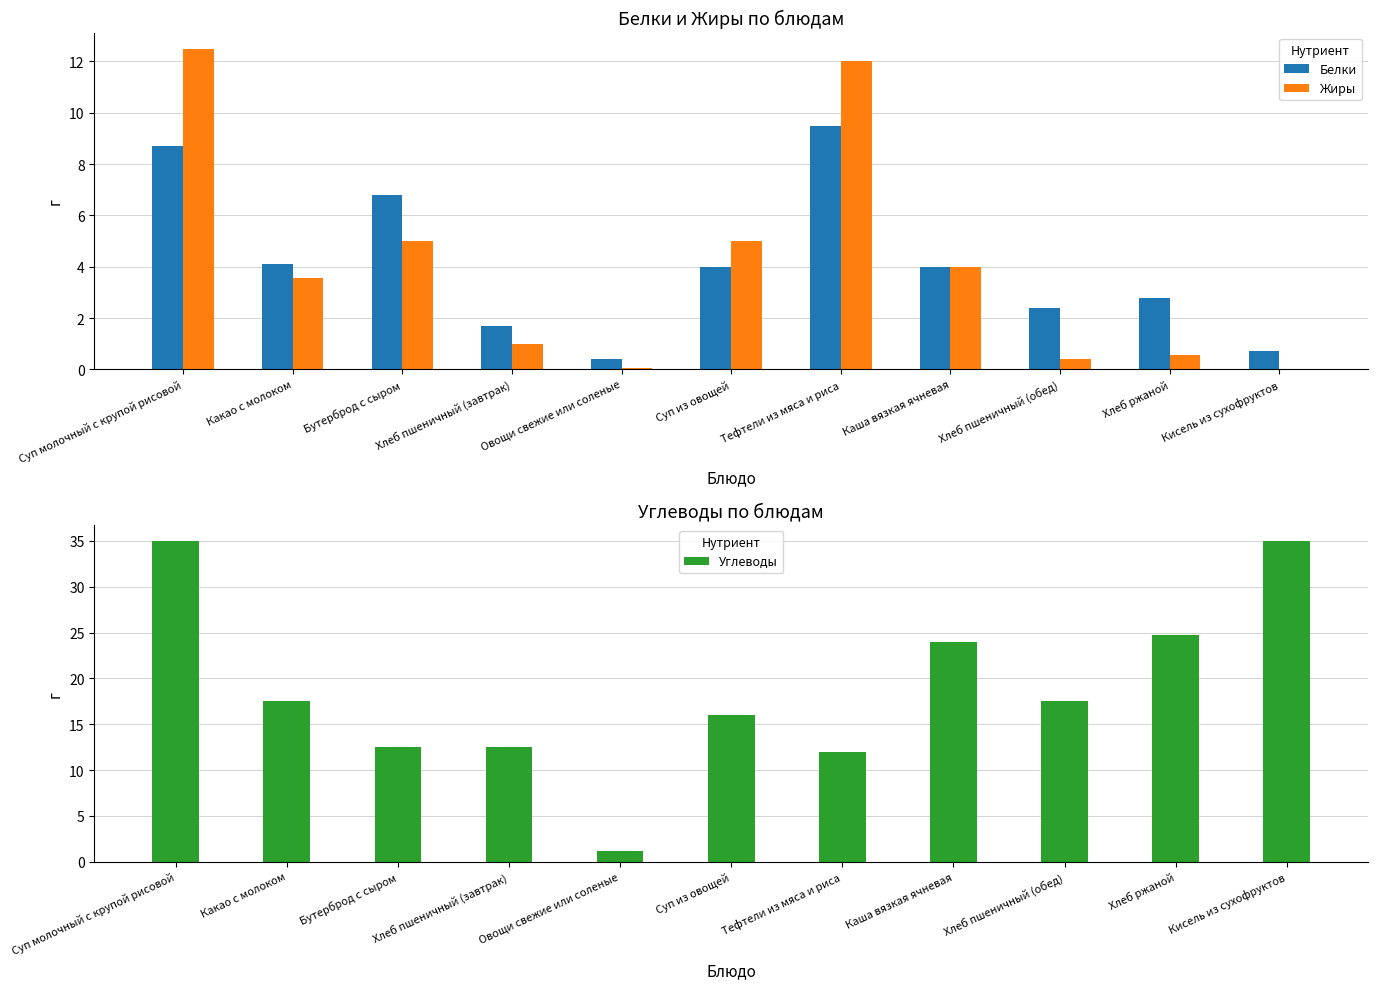

What position from the left is Хлеб ржаной?

10